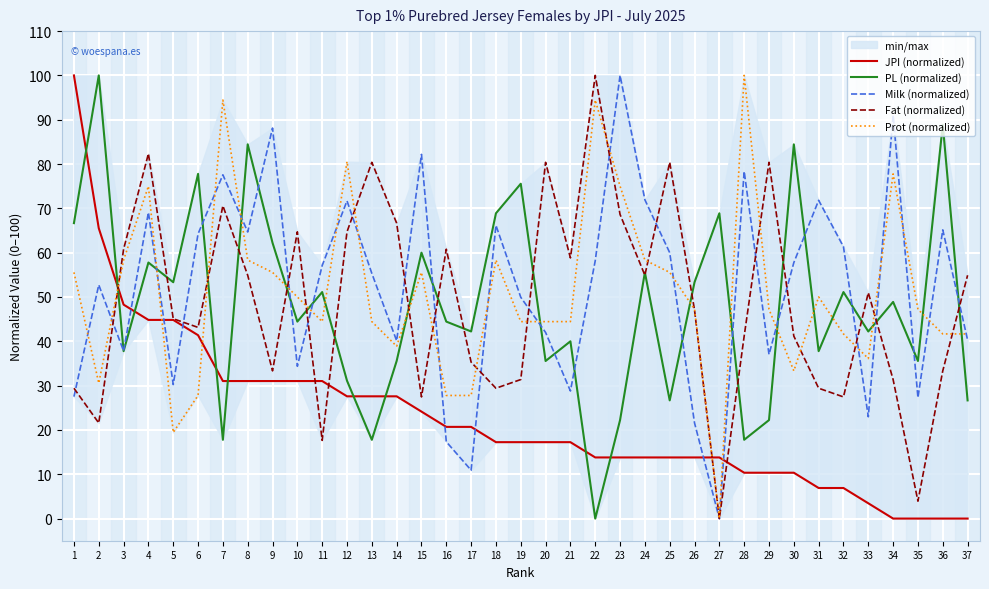

What is the sum of all Fat (normalized) values?

1803.9